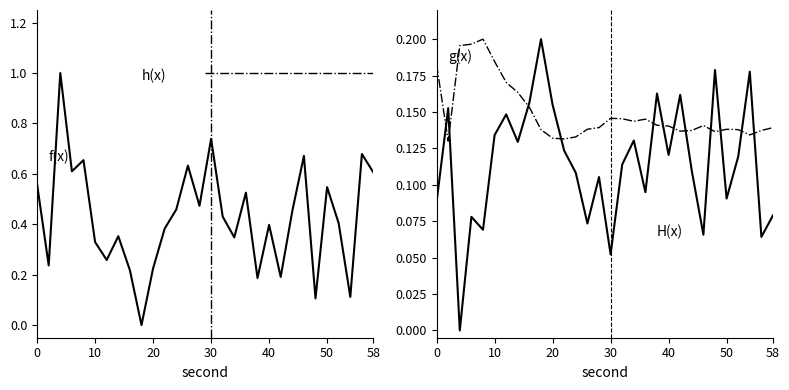

Rank the categories by value from lowest to highest.

18, 48, 54, 38, 42, 16, 20, 2, 12, 10, 34, 14, 22, 40, 52, 32, 44, 24, 28, 36, 50, 0, 58, 6, 26, 8, 46, 56, 30, 4